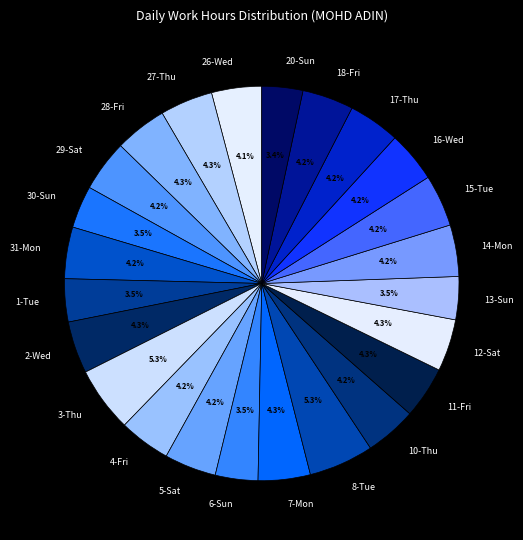

Approximately how many times larger is the value at 16-Wed compared to 14-Mon?

1.0